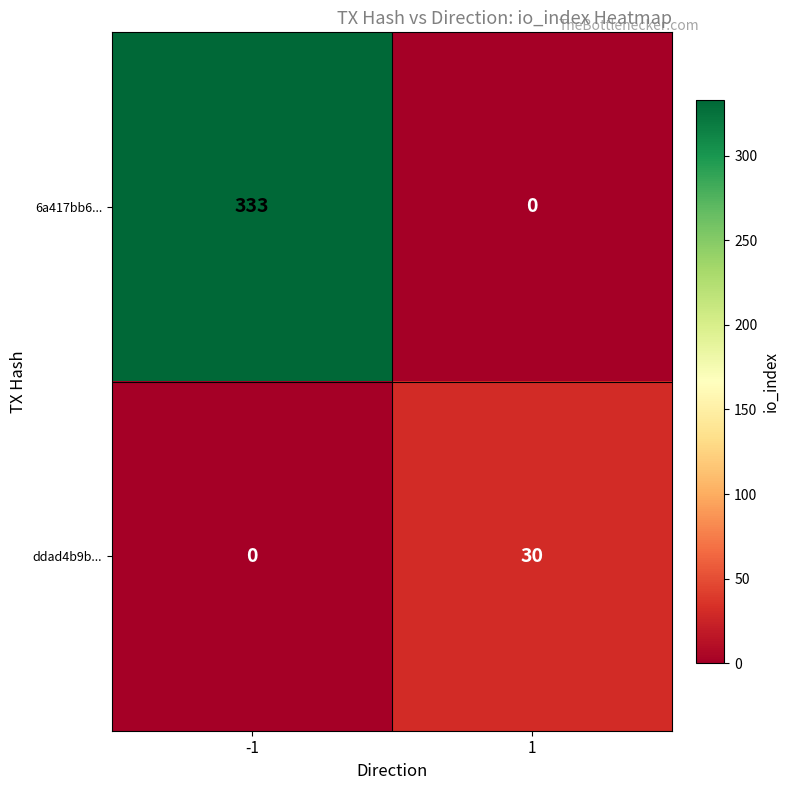

What value does the 6a417bb6... series have at -1, to the nearest 50?

350